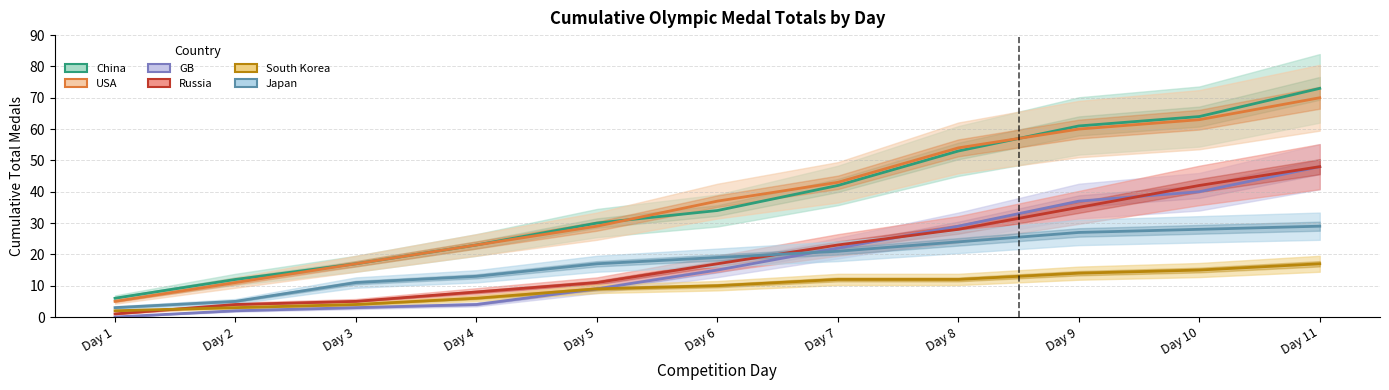

How many values in the South Korea series exceed 10?

5